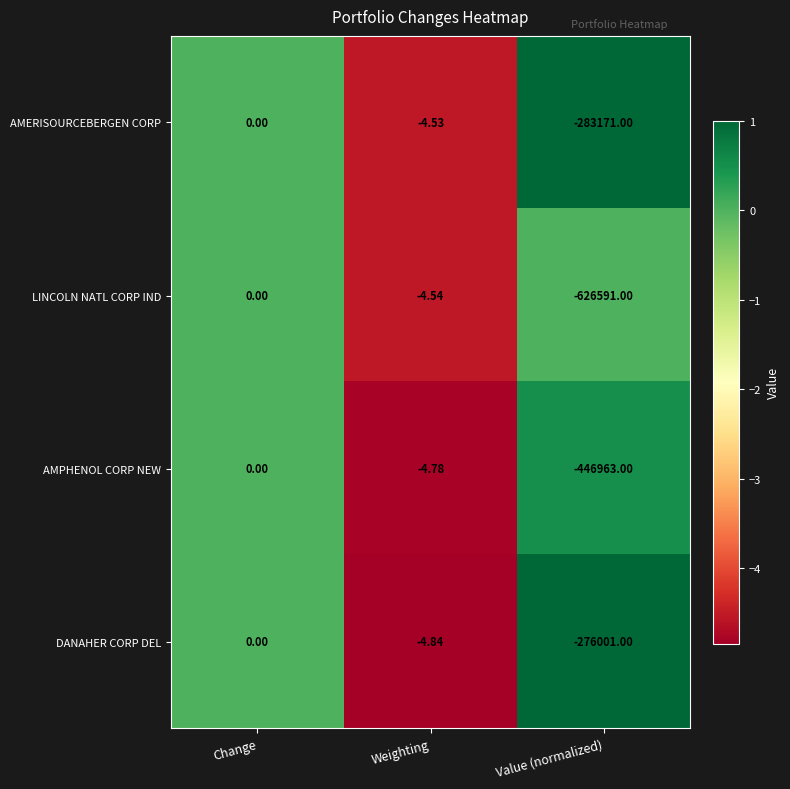

What is the total value across all series at Weighting?

-18.7